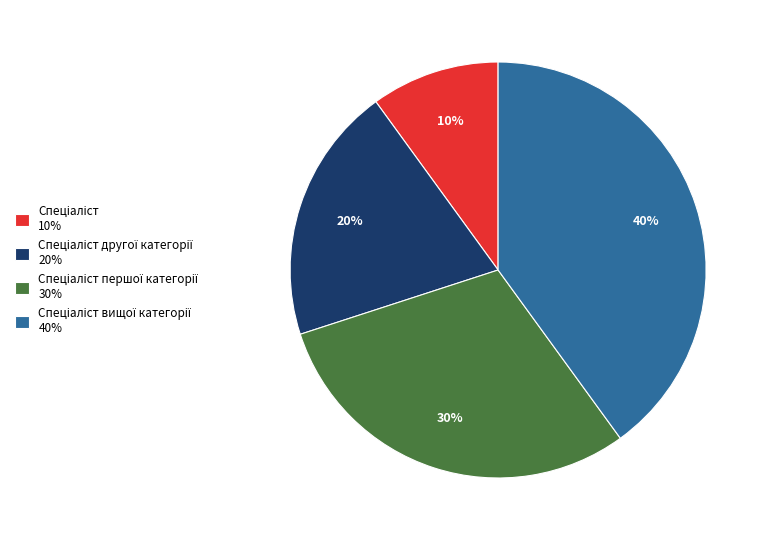

To the nearest percent, what is the average slice percentage?

25%